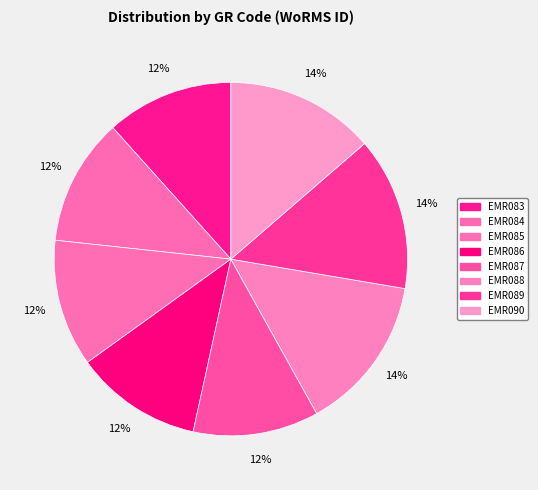

Is there a majority slice in this chart?

No